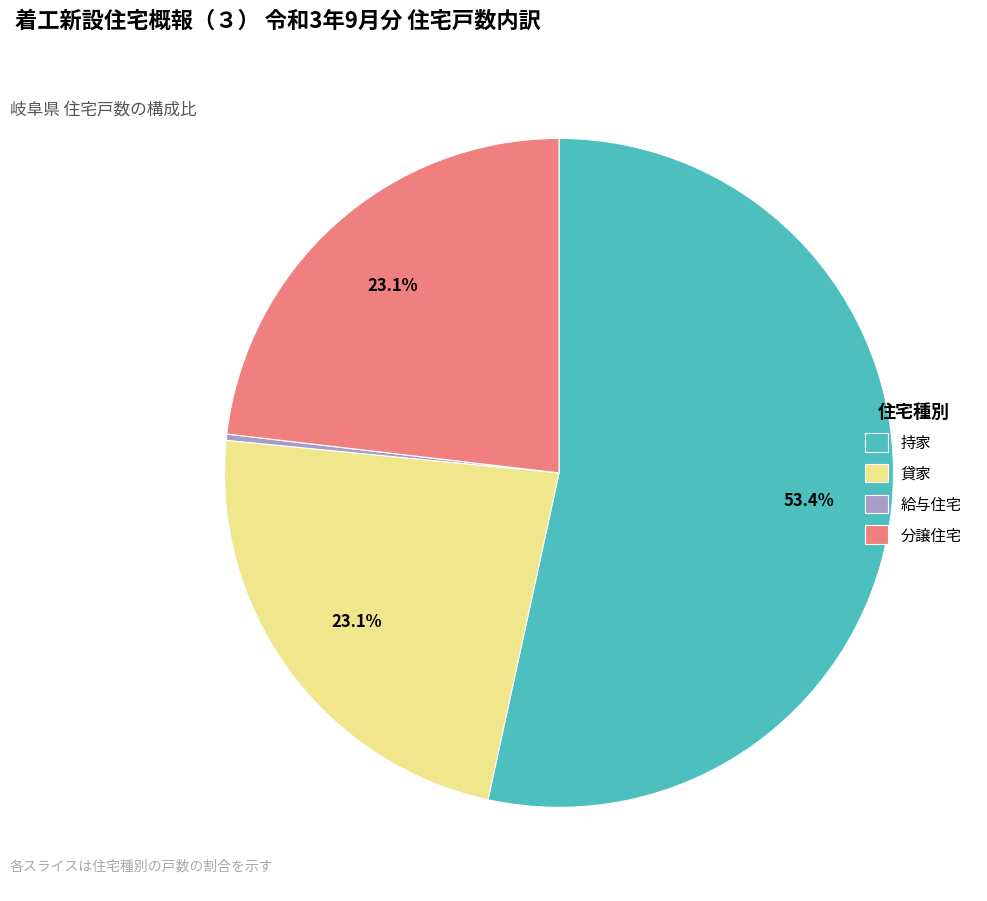

Is there a majority slice in this chart?

Yes